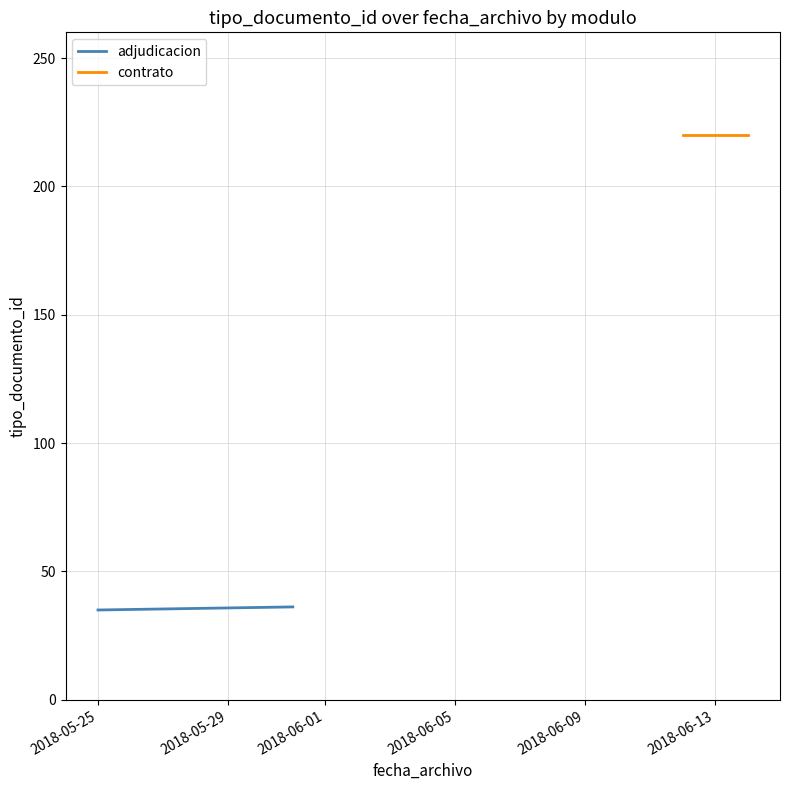

True or false: adjudicacion and contrato cross at least once.

False